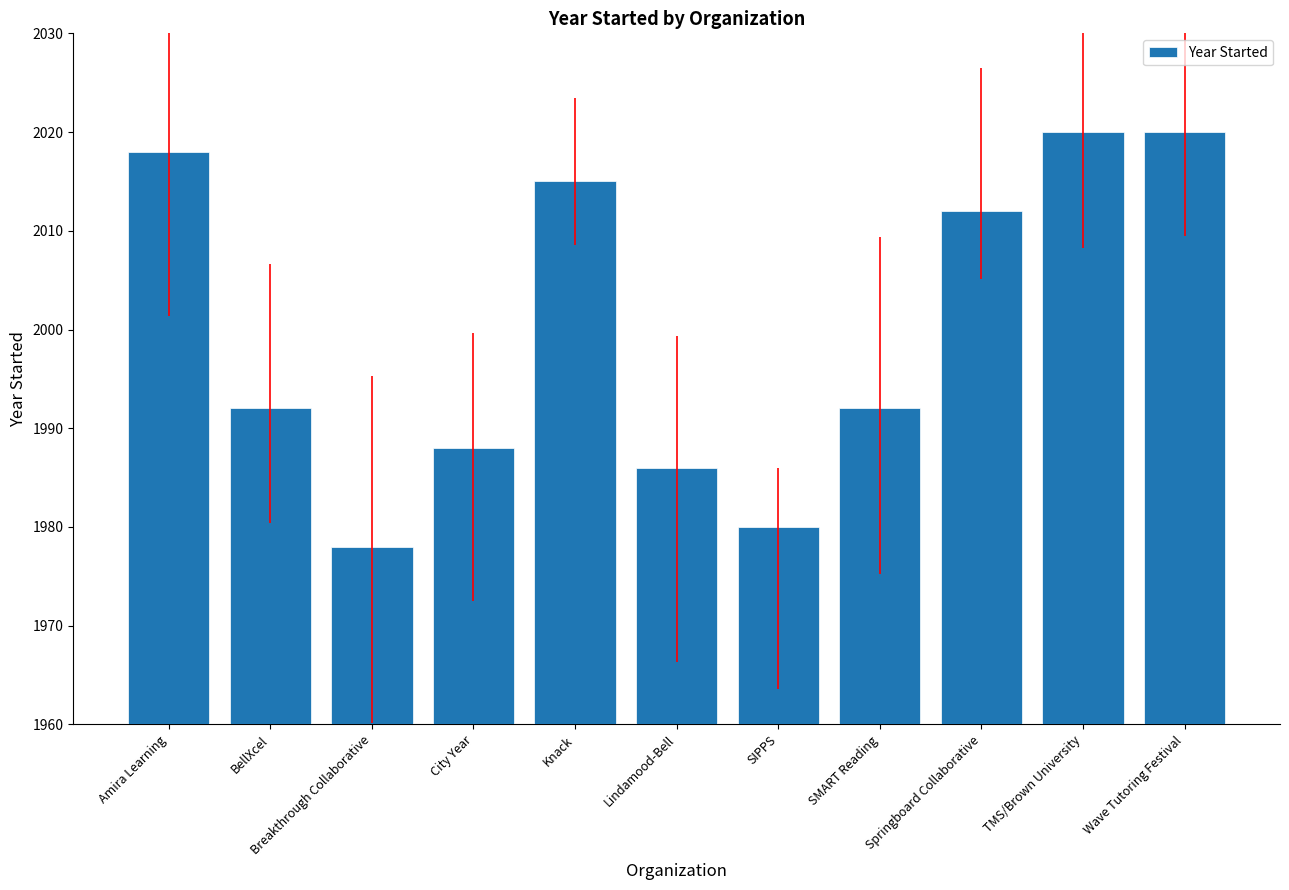

What is the label of the 7th bar from the right?

Knack